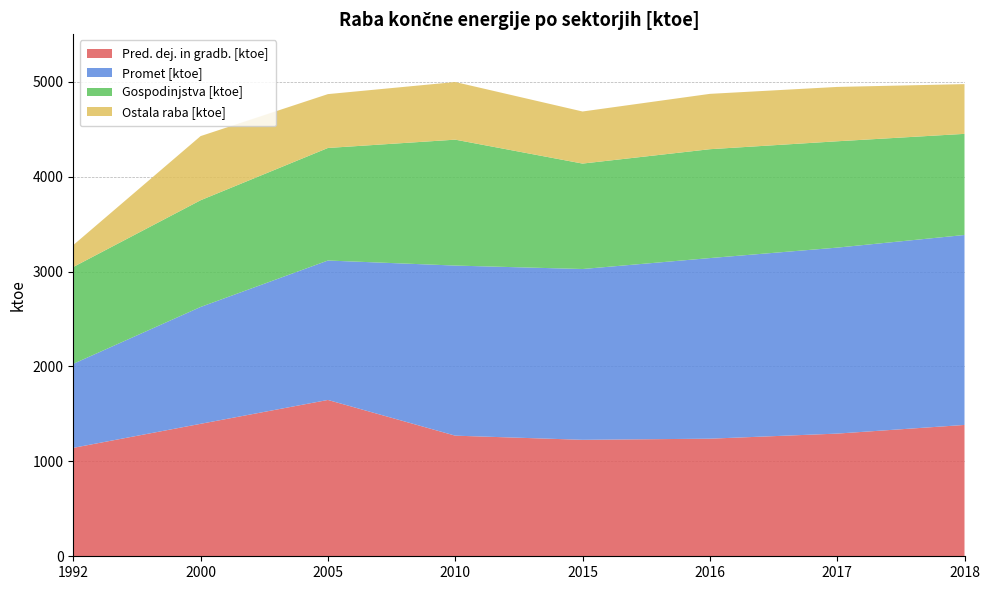

Reading left to right, list all the values displayed in this chart.

Pred. dej. in gradb. [ktoe]: 1992=1142.5	2000=1395.5	2005=1647.0	2010=1270.8	2015=1227.2	2016=1238.9	2017=1292.5	2018=1383.8
Promet [ktoe]: 1992=885.0	2000=1231.1	2005=1469.0	2010=1792.1	2015=1799.3	2016=1902.8	2017=1959.4	2018=2001.2
Gospodinjstva [ktoe]: 1992=1020.3	2000=1124.4	2005=1185.7	2010=1326.6	2015=1110.9	2016=1147.1	2017=1120.4	2018=1065.5
Ostala raba [ktoe]: 1992=230.9	2000=675.8	2005=567.4	2010=607.1	2015=548.7	2016=583.1	2017=572.6	2018=524.1